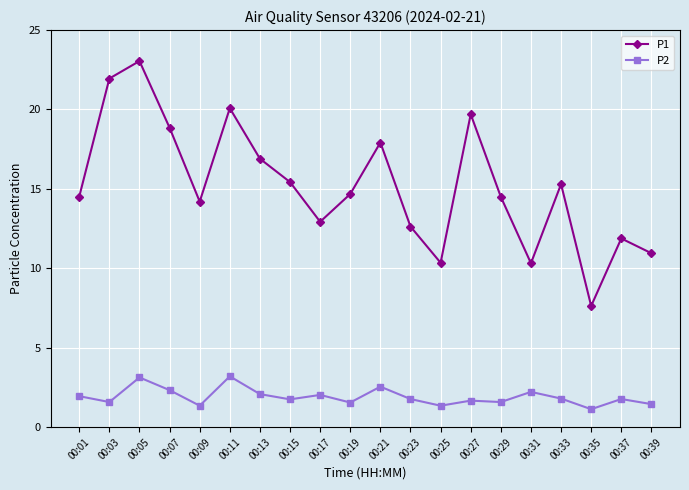

What is the difference between the highest and lowest values at 00:03?

20.4